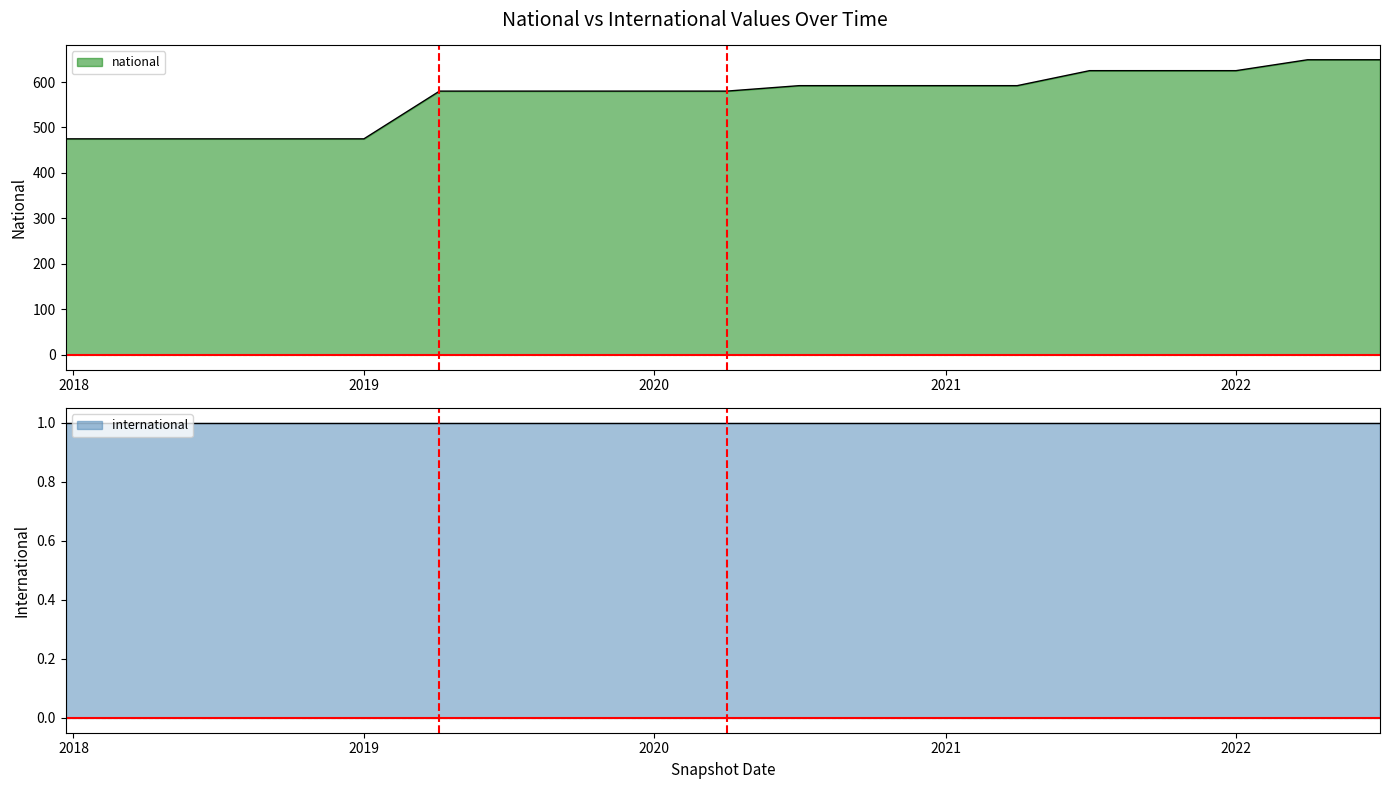

Reading left to right, extract all data points from this chart.

475	475	475	475	475	580	580	580	580	580	592	592	592	592	625	625	625	649	649